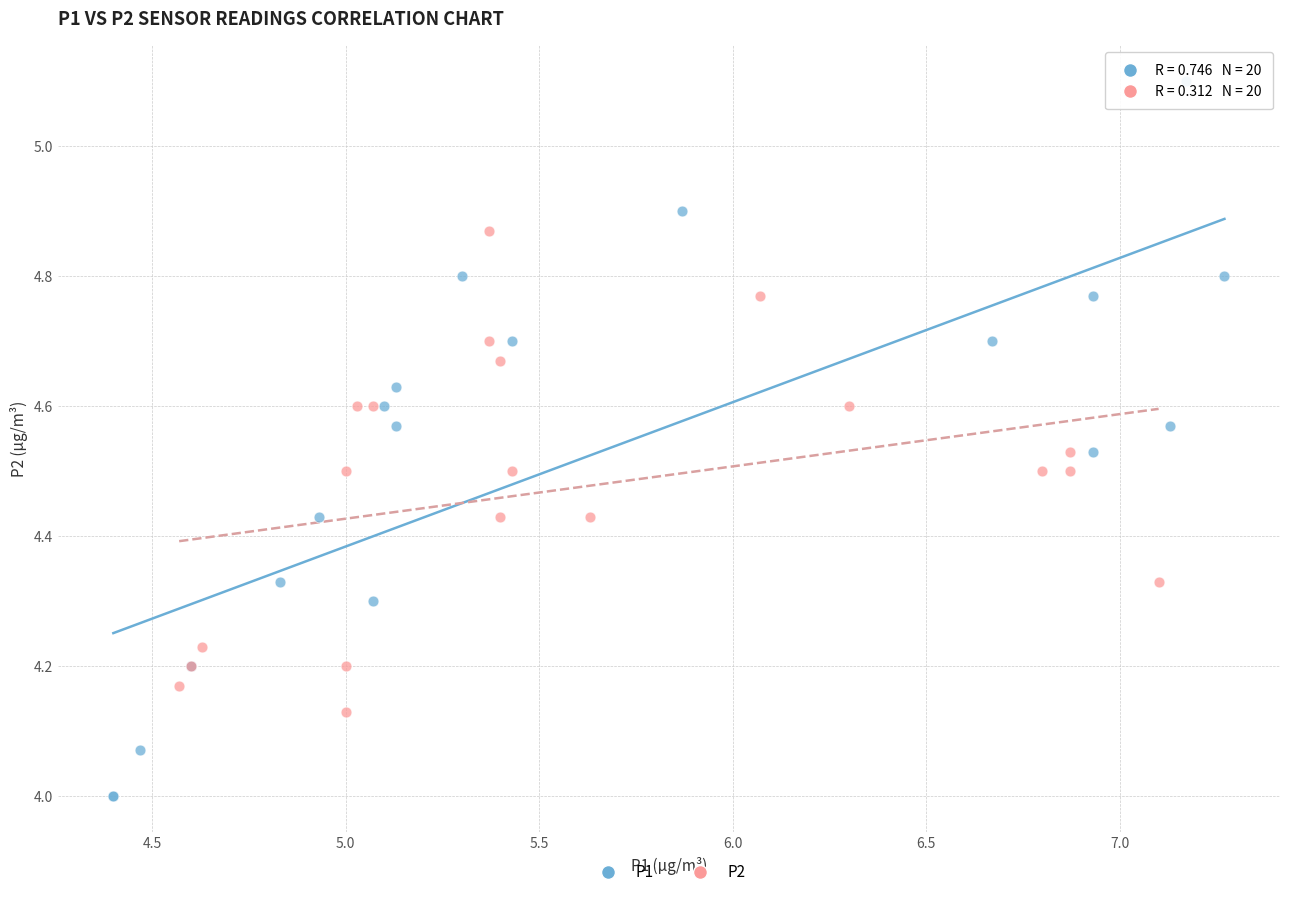

Which series contains the lowest Y value?

P1